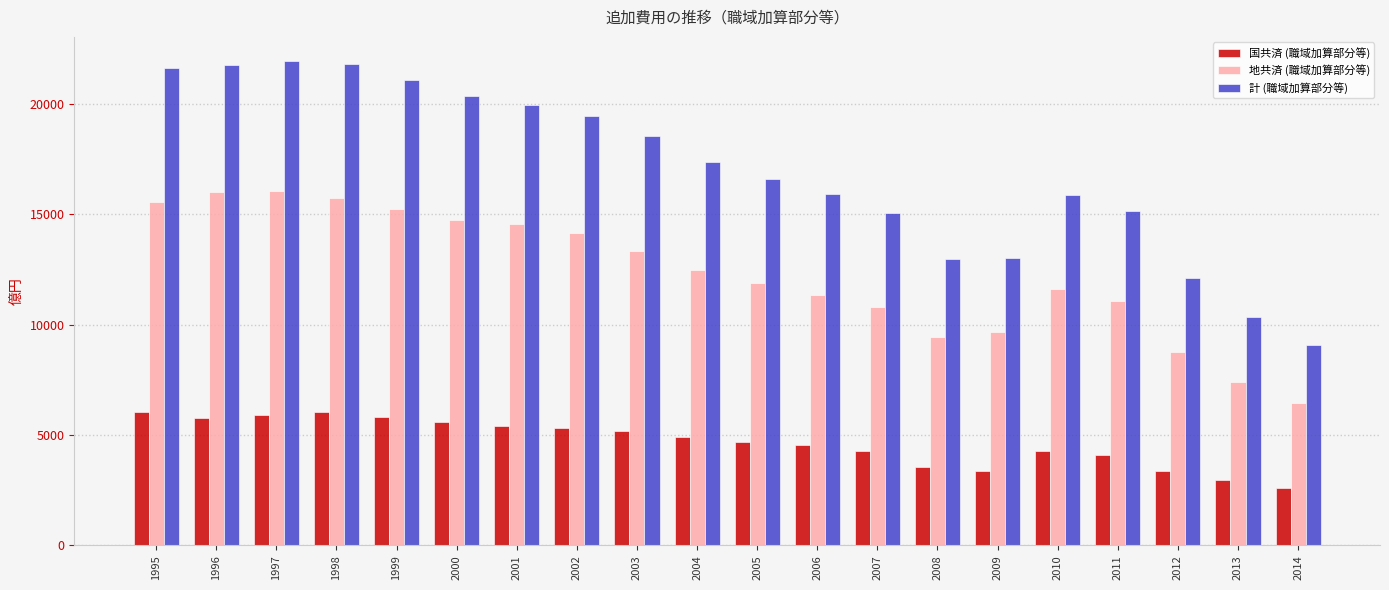

Rank the series at 2013 from lowest to highest value.

国共済 (職域加算部分等), 地共済 (職域加算部分等), 計 (職域加算部分等)